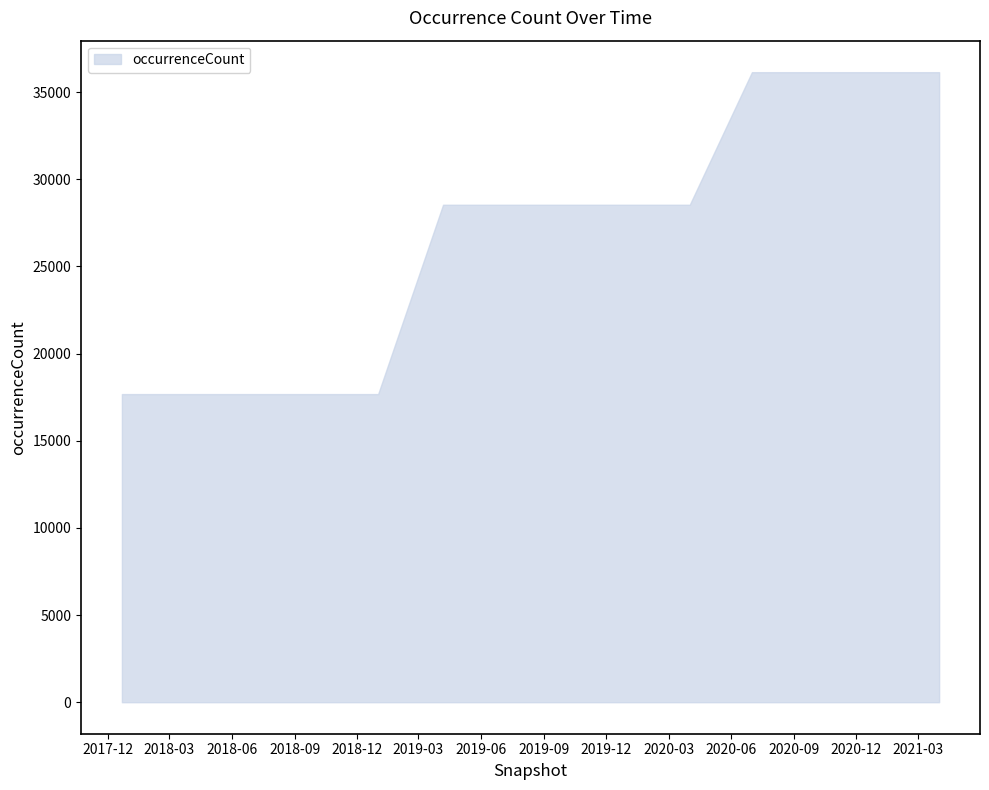

What is the maximum value shown in the chart?

36143